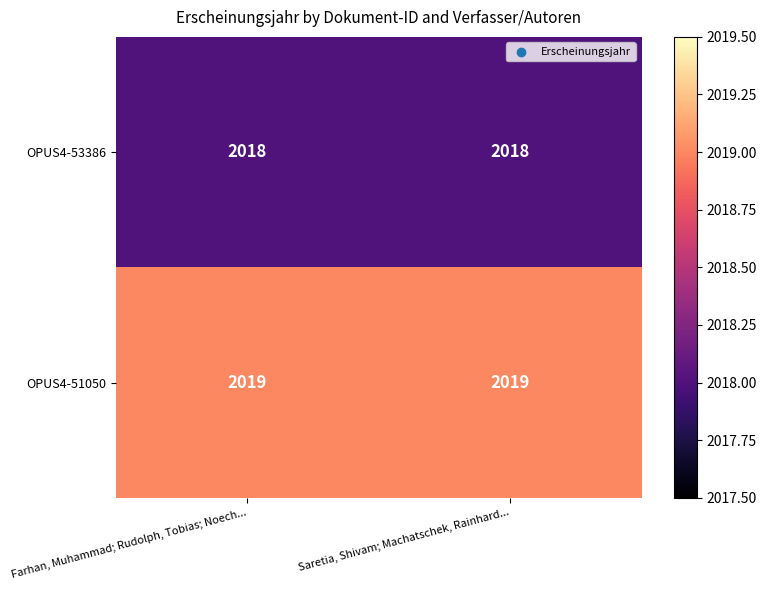

Reading left to right, what are all the values shown in this chart?

OPUS4-53386: Farhan, Muhammad; Rudolph, Tobias; Noech...=2018	Saretia, Shivam; Machatschek, Rainhard...=2018
OPUS4-51050: Farhan, Muhammad; Rudolph, Tobias; Noech...=2019	Saretia, Shivam; Machatschek, Rainhard...=2019